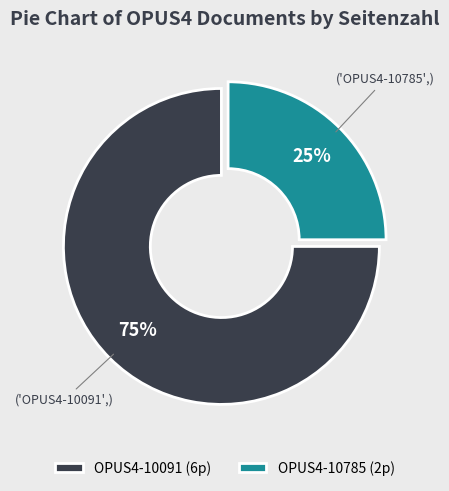

Which has a higher value, OPUS4-10091 or OPUS4-10785?

OPUS4-10091